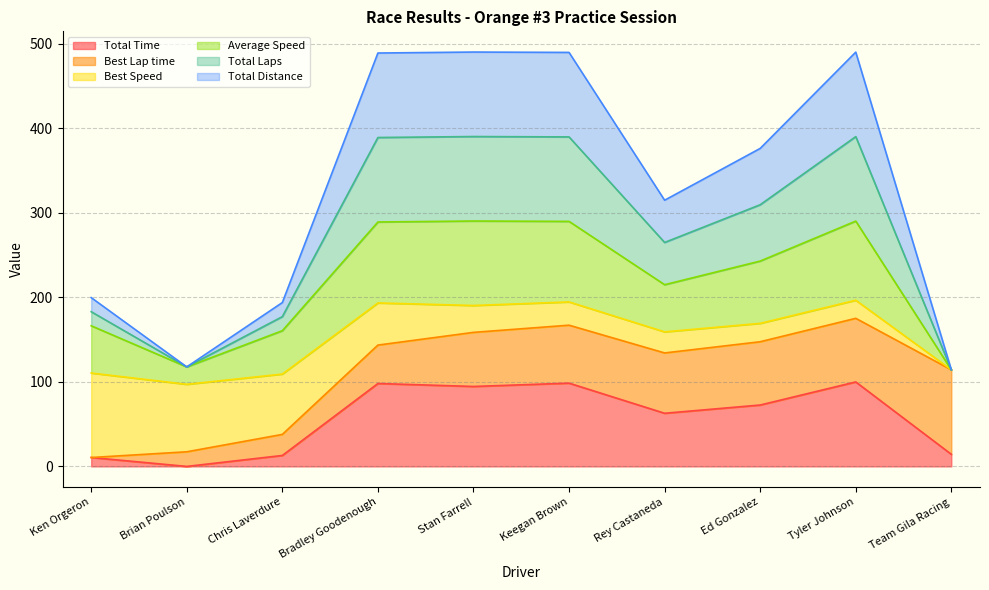

At which category is the sum across all series the highest?

Tyler Johnson